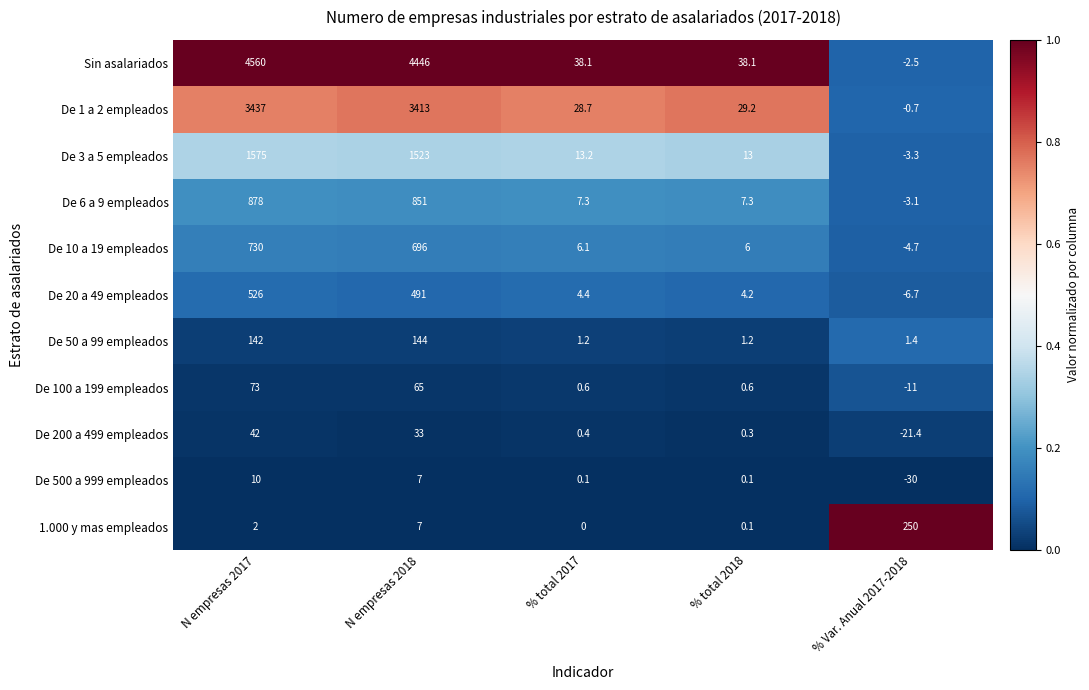

What is the total value across all series at % total 2017?

100.1